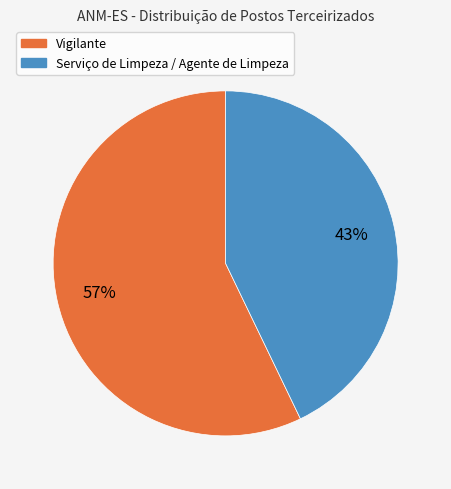

Do Vigilante and Serviço de Limpeza / Agente de Limpeza together represent more than half of the pie?

Yes